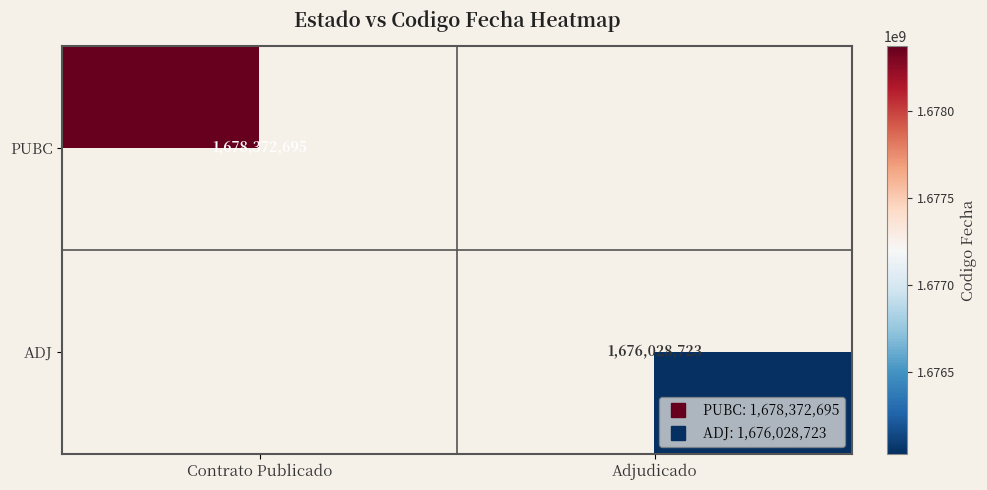

What is the sum of all PUBC values?

1678372695